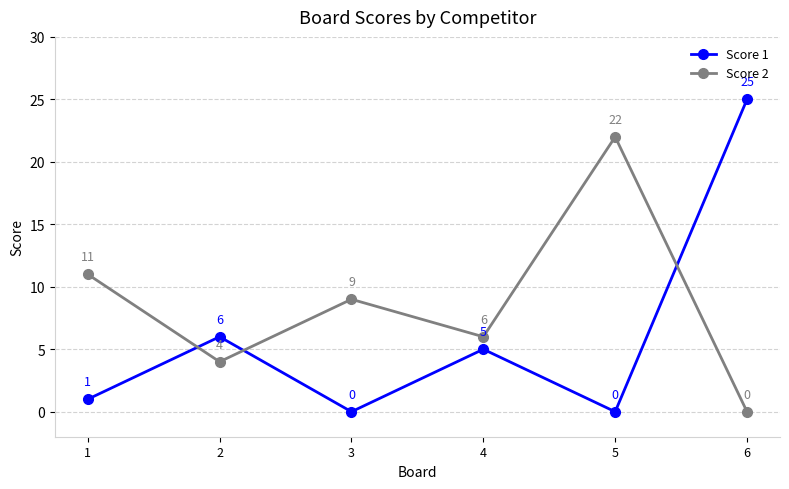

What is the spread (max minus min) of values at 2?

2